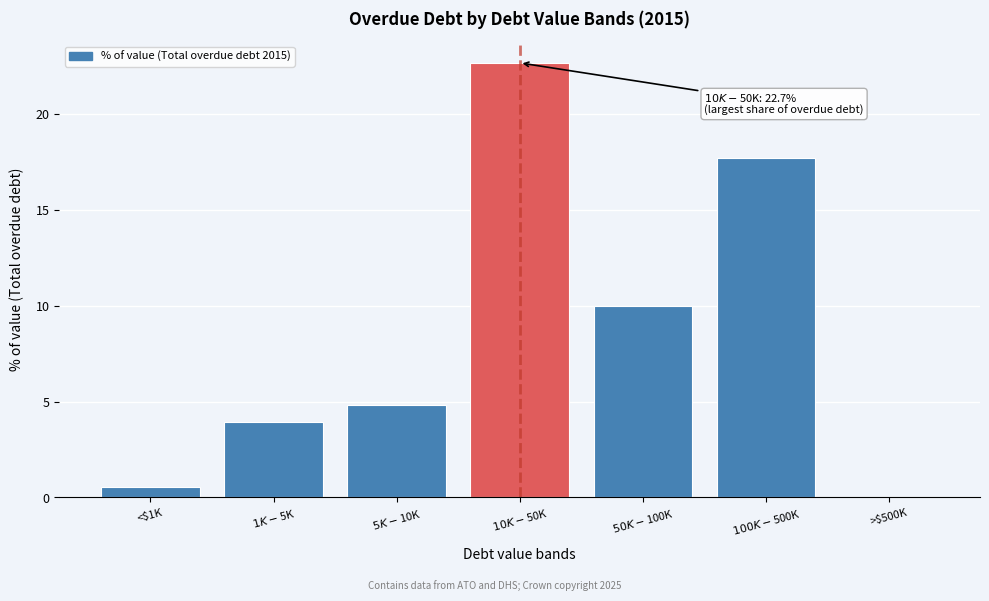

What is the maximum value shown in the chart?

22.7